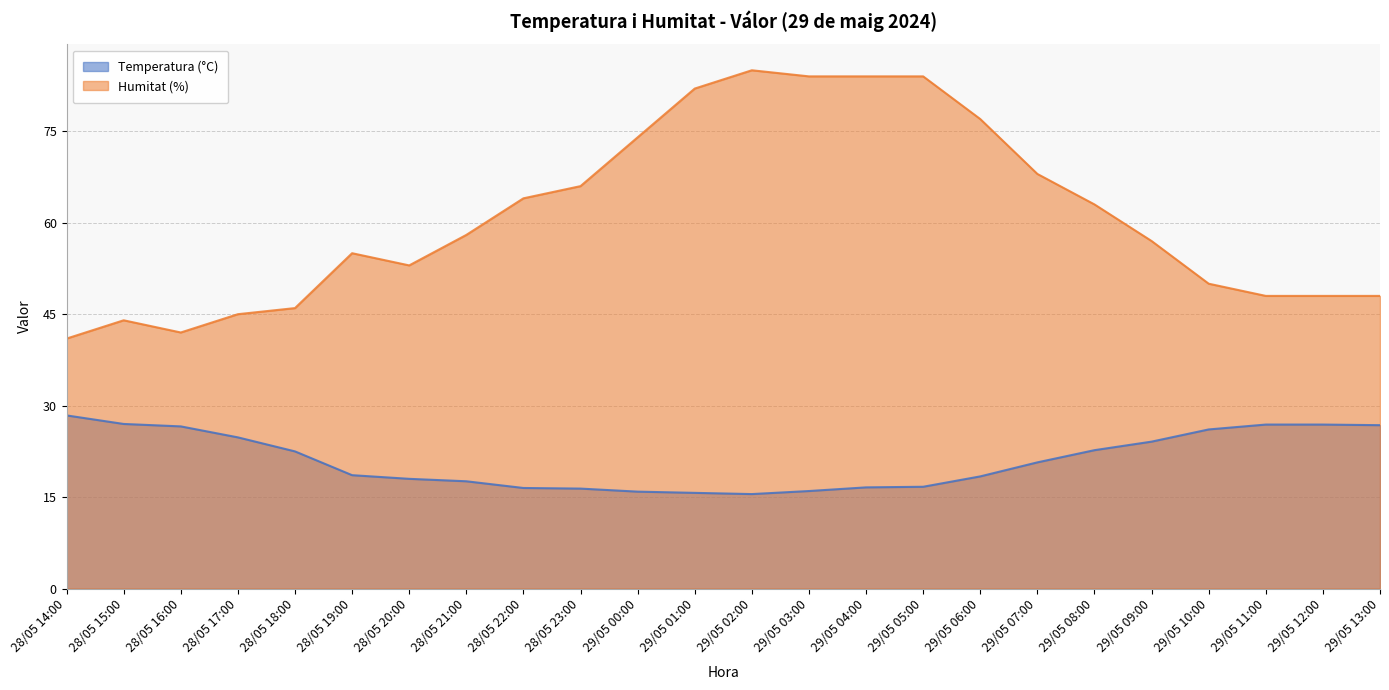

At which category is the sum across all series the highest?

29/05 05:00